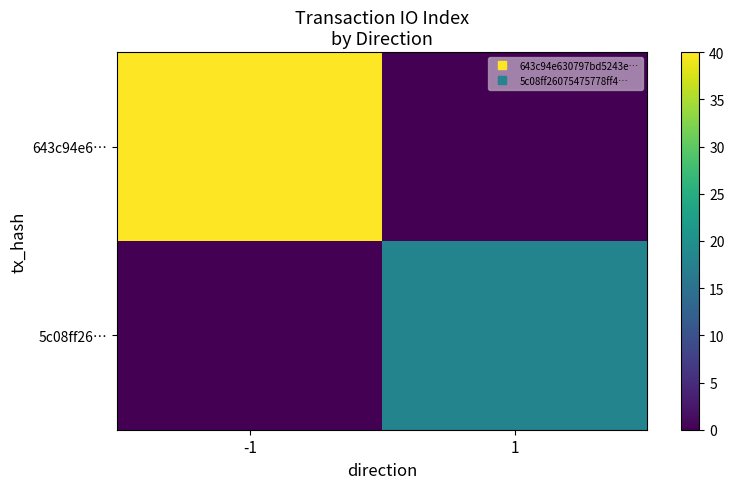

How many categories are shown in the chart?

2